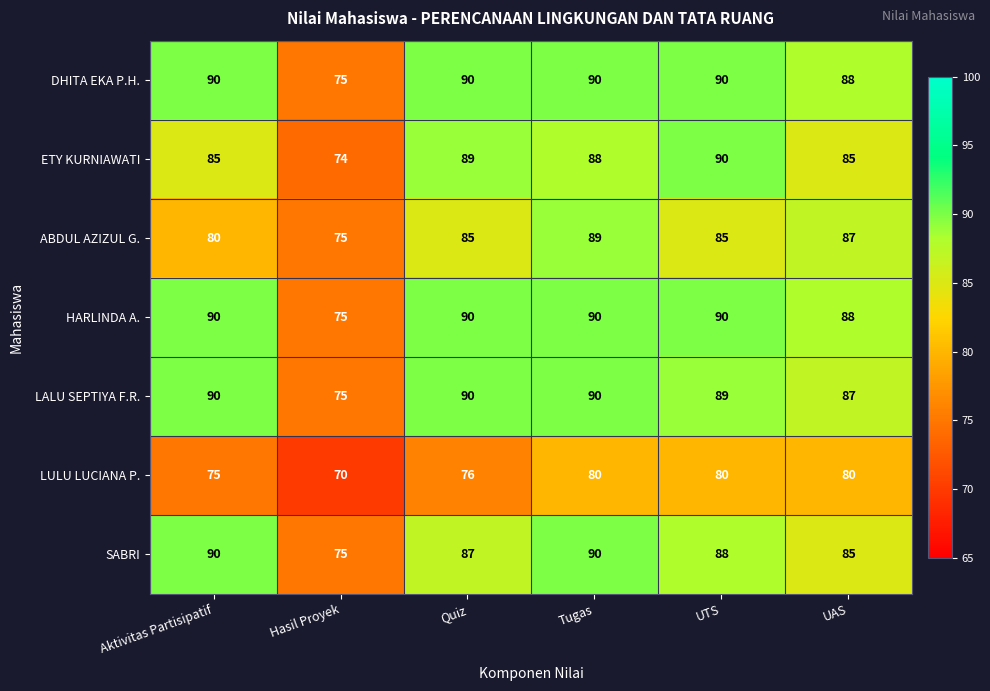

Which label corresponds to the smallest value in the chart?

Hasil Proyek